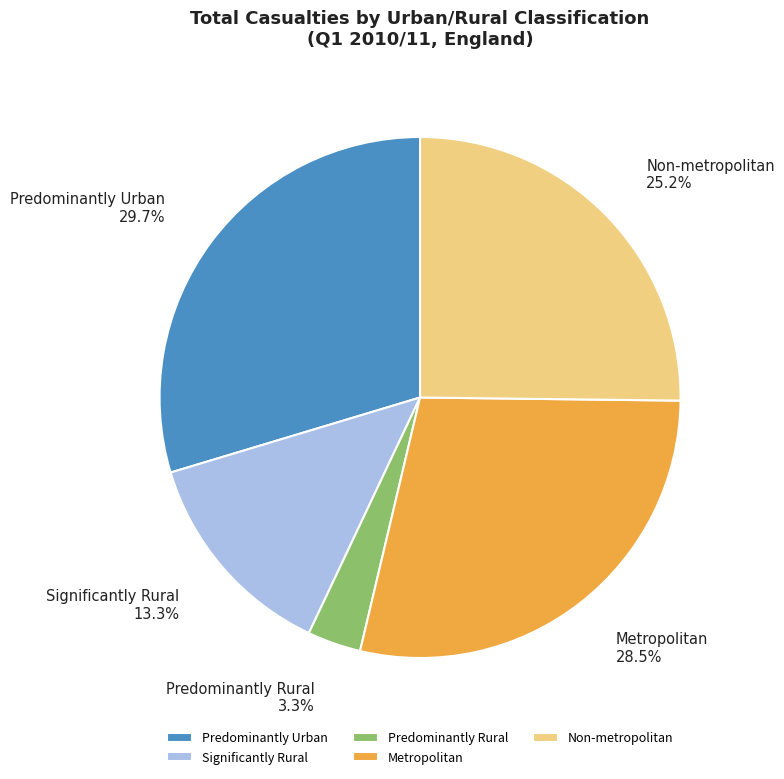

Does Predominantly Rural account for over 50% of the chart?

No